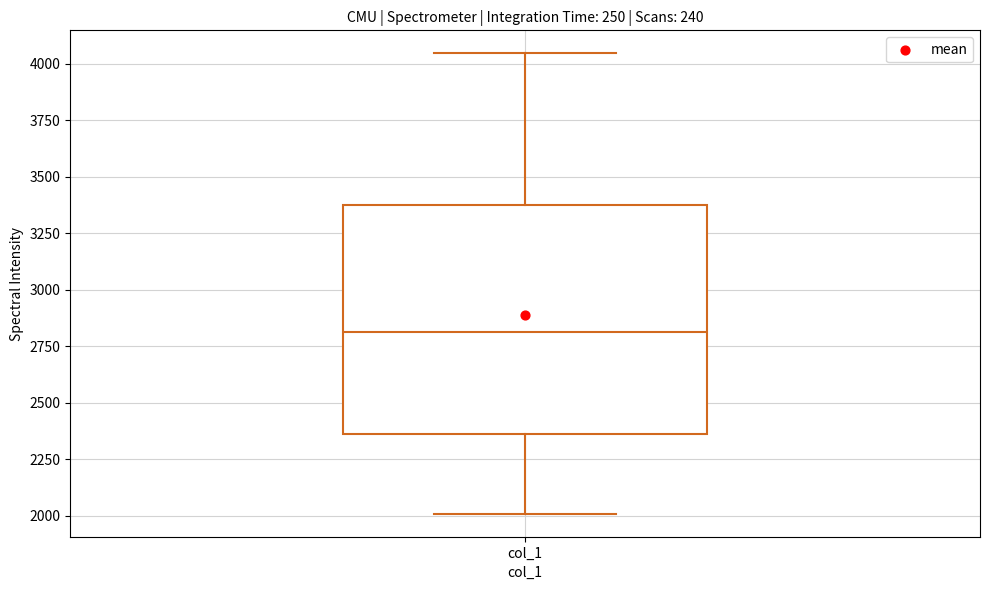

Transcribe this box plot: give where the median line is, the range the box spans, and where the two whiskers end, as read against the y-axis. The values are not printed on the chart, so give them approximately, as read against the axis.

median 2800, box 2350 to 3350, whiskers 2000 to 4050